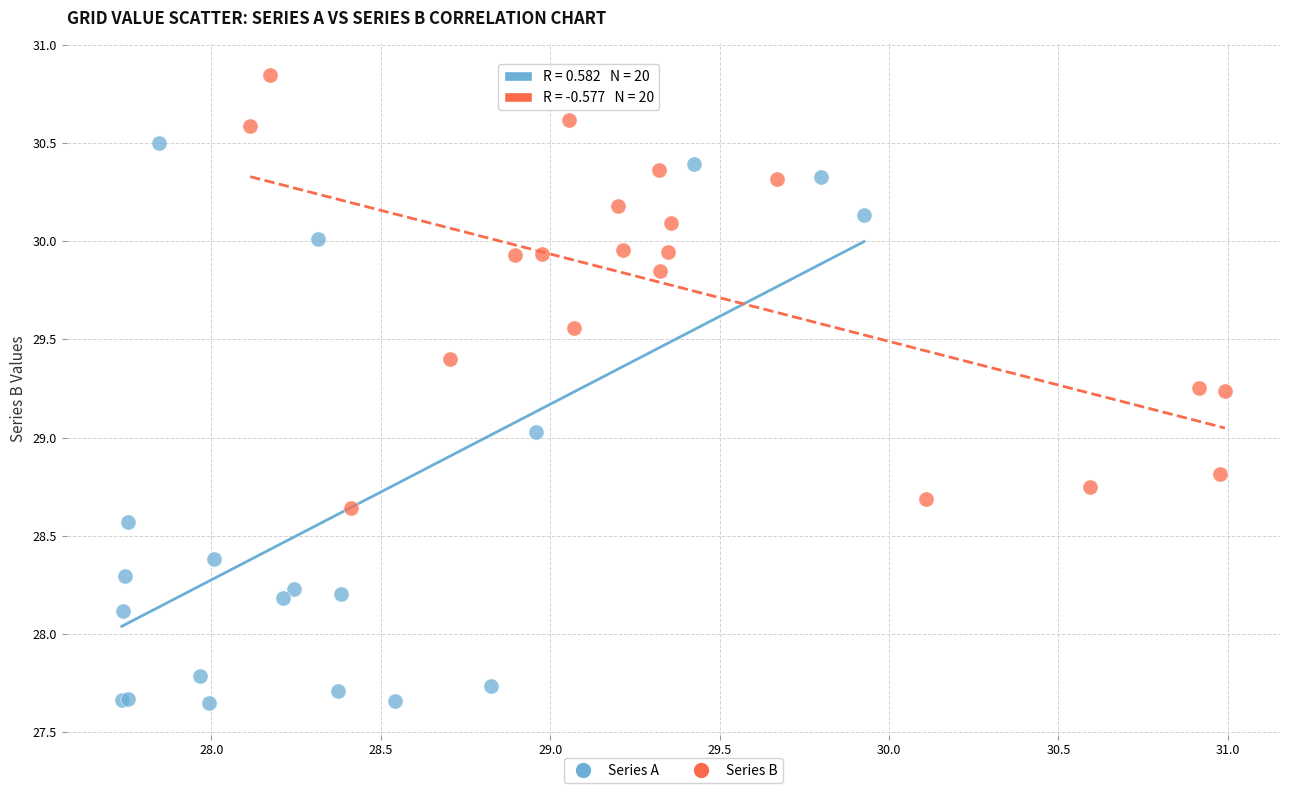

Which series has the widest spread of Y values?

Series A